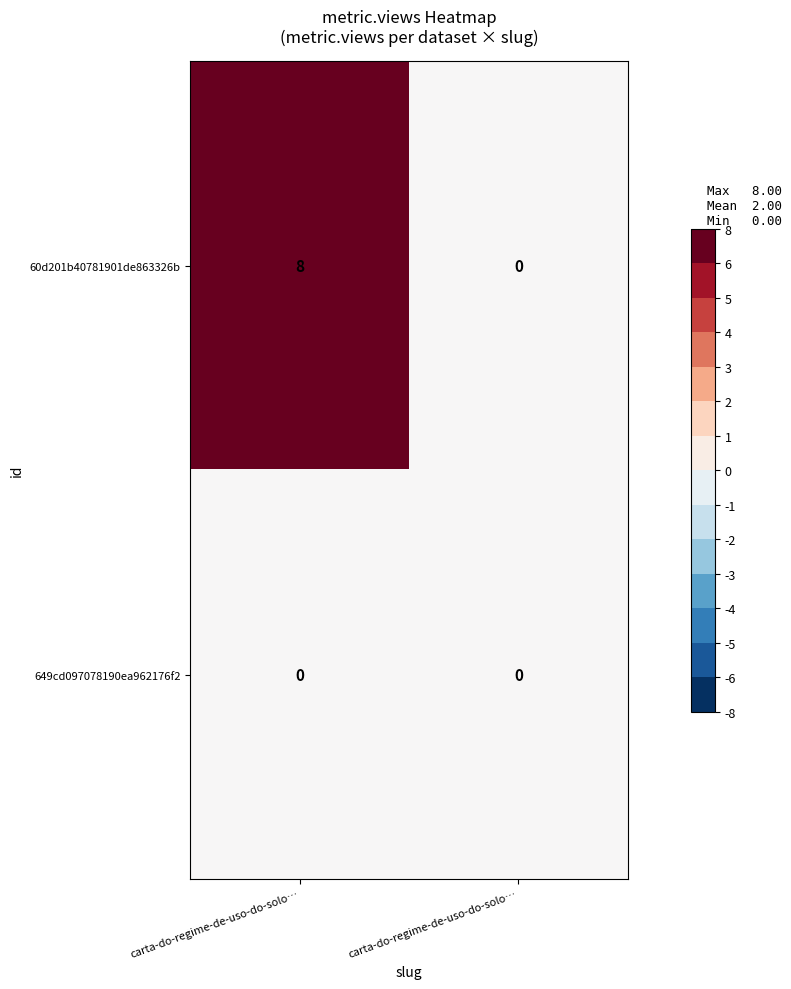

Between carta-do-regime-de-uso-do-solo… and carta-do-regime-de-uso-do-solo…, which is larger?

carta-do-regime-de-uso-do-solo…